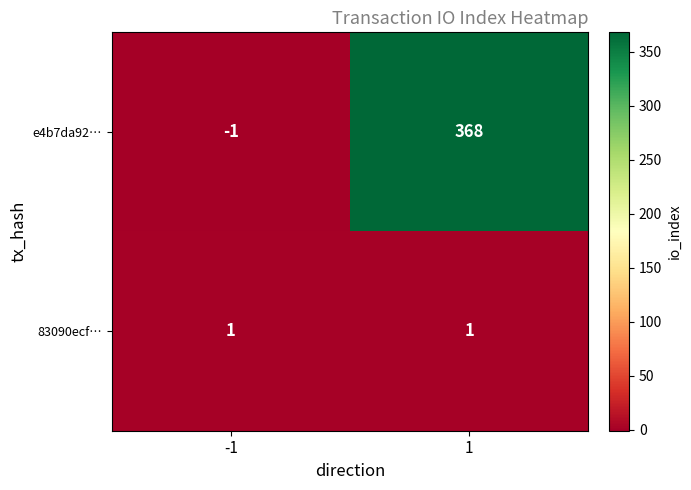

Count the number of data series in this chart.

2